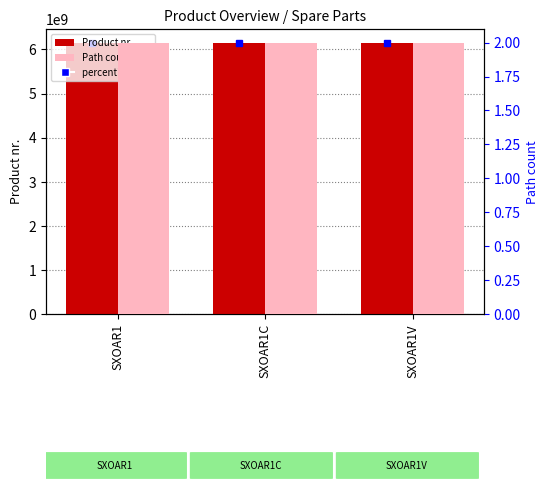

Which series has the largest range (max minus min)?

Product nr.